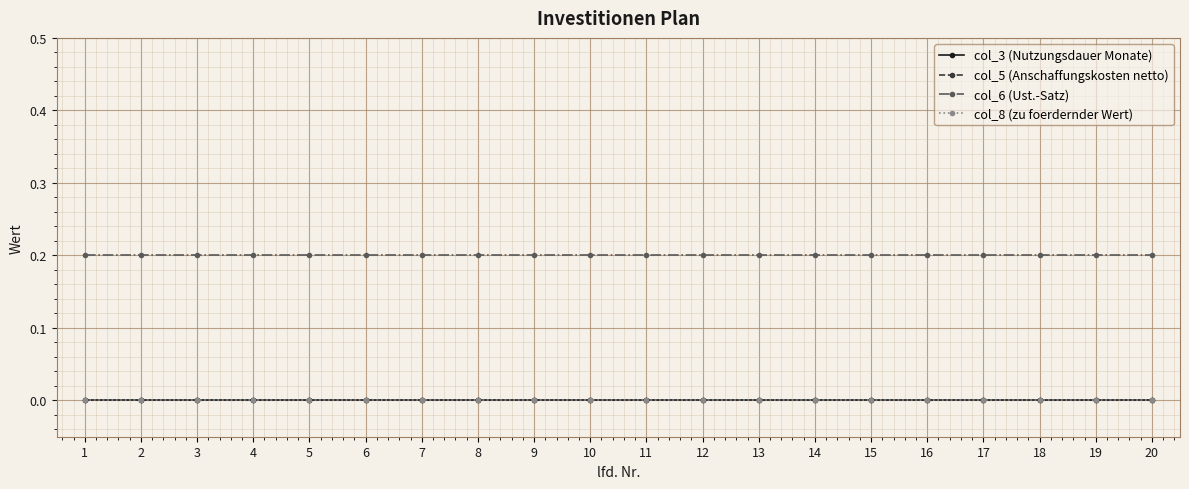

Reading right to left, transcribe all the data shown in this chart.

col_3 (Nutzungsdauer Monate): 0.0	0.0	0.0	0.0	0.0	0.0	0.0	0.0	0.0	0.0	0.0	0.0	0.0	0.0	0.0	0.0	0.0	0.0	0.0	0.0
col_5 (Anschaffungskosten netto): 0.0	0.0	0.0	0.0	0.0	0.0	0.0	0.0	0.0	0.0	0.0	0.0	0.0	0.0	0.0	0.0	0.0	0.0	0.0	0.0
col_6 (Ust.-Satz): 0.2	0.2	0.2	0.2	0.2	0.2	0.2	0.2	0.2	0.2	0.2	0.2	0.2	0.2	0.2	0.2	0.2	0.2	0.2	0.2
col_8 (zu foerdernder Wert): 0.0	0.0	0.0	0.0	0.0	0.0	0.0	0.0	0.0	0.0	0.0	0.0	0.0	0.0	0.0	0.0	0.0	0.0	0.0	0.0